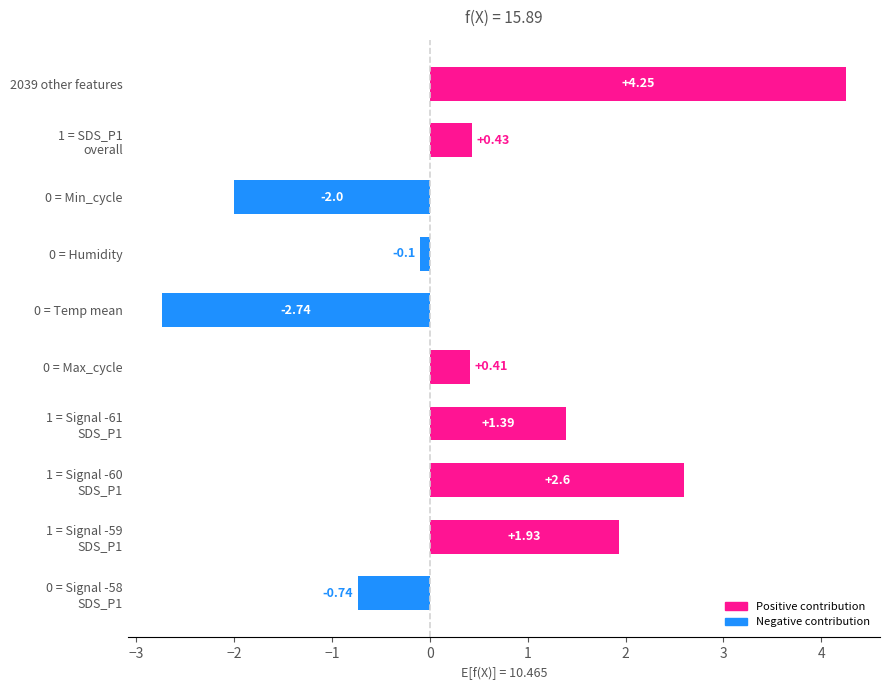

Rank the categories by value from highest to lowest.

2039 other features, 1 = Signal -60
SDS_P1, 1 = Signal -59
SDS_P1, 1 = Signal -61
SDS_P1, 1 = SDS_P1
overall, 0 = Max_cycle, 0 = Humidity, 0 = Signal -58
SDS_P1, 0 = Min_cycle, 0 = Temp mean